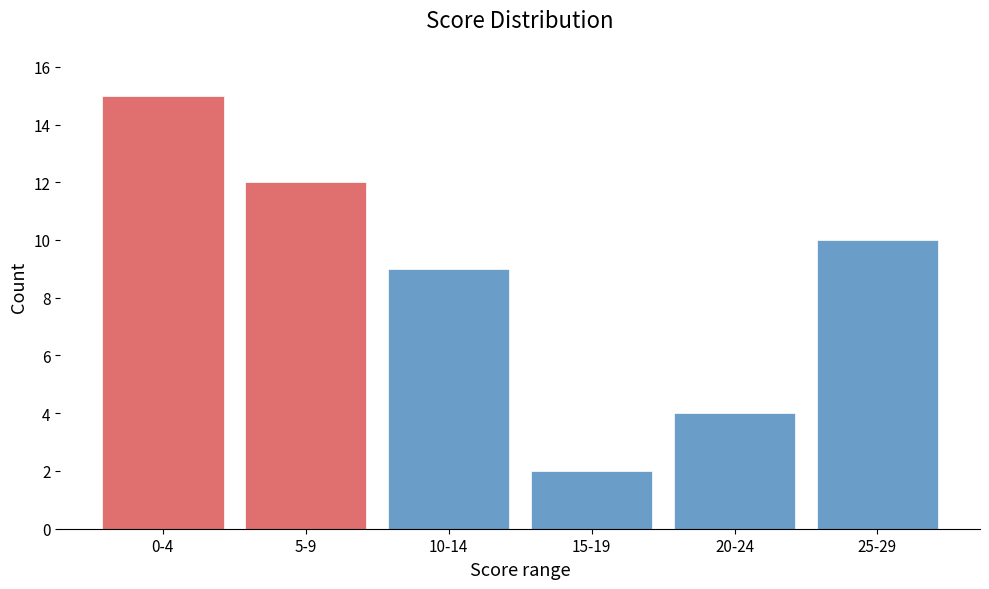

Reading left to right, what are all the values shown in this chart?

0-4=15	5-9=12	10-14=9	15-19=2	20-24=4	25-29=10